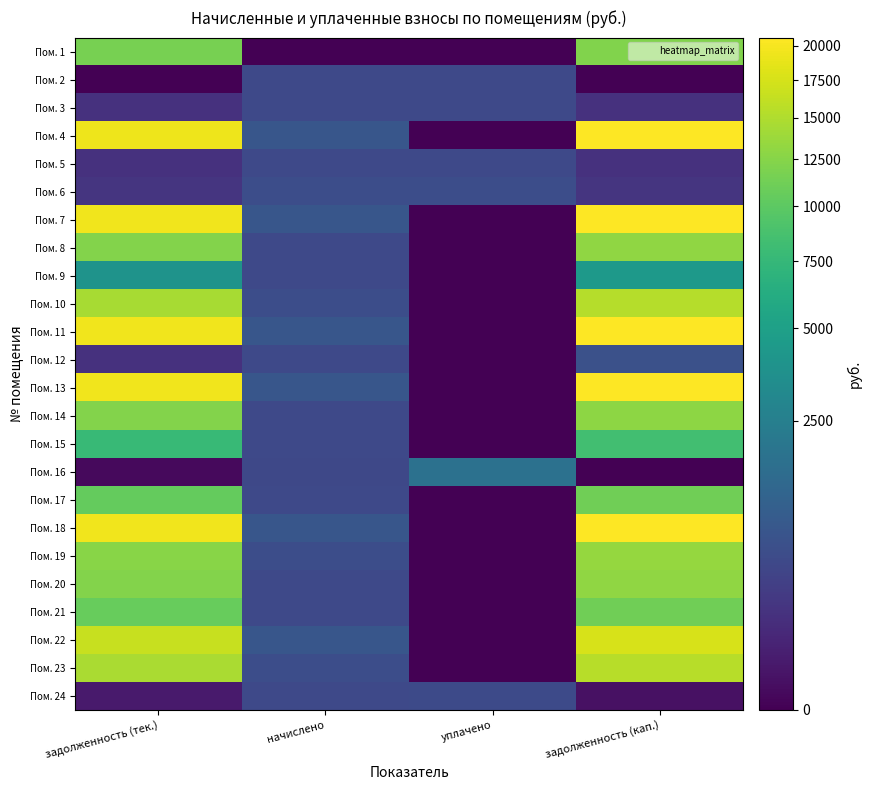

Count the number of categories in the chart.

4